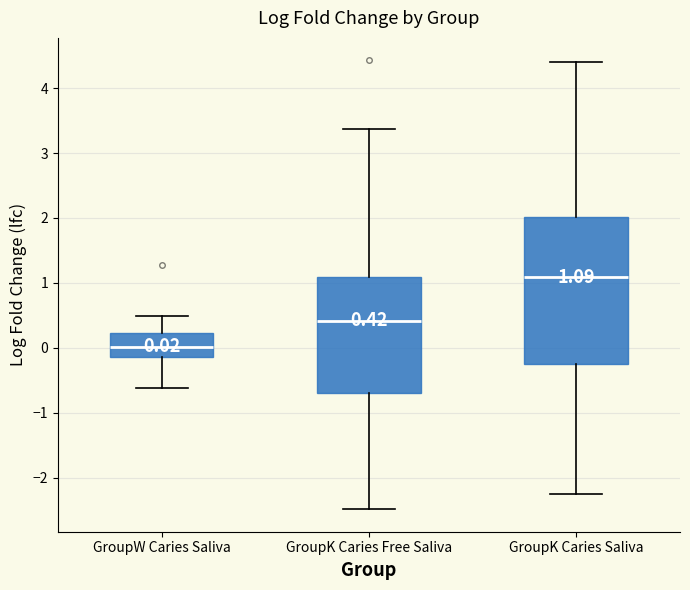

Which box's median line is the highest?

GroupK Caries Saliva